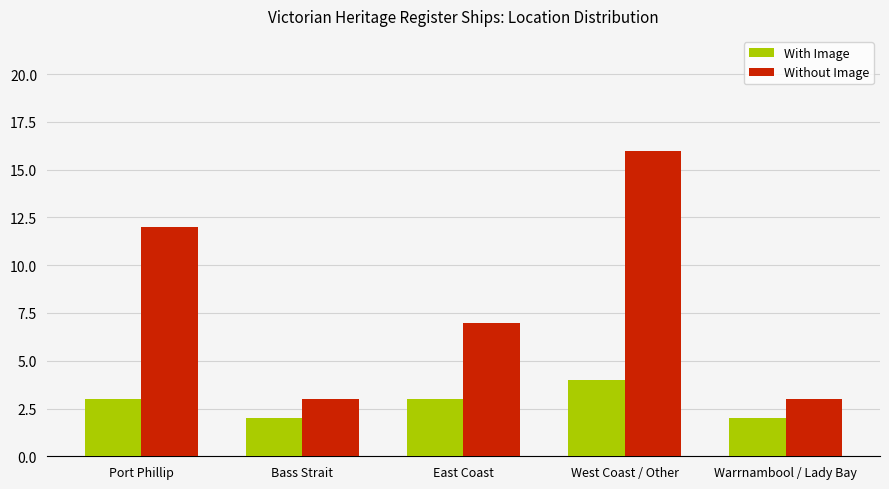

How many distinct data groups are displayed?

2